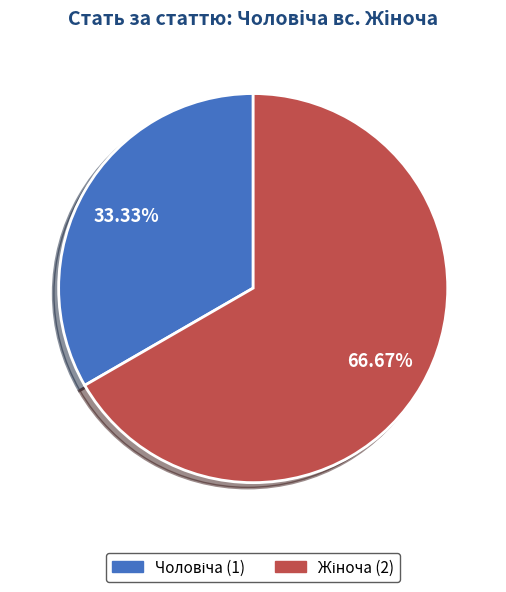

Does any single category account for the majority?

Yes